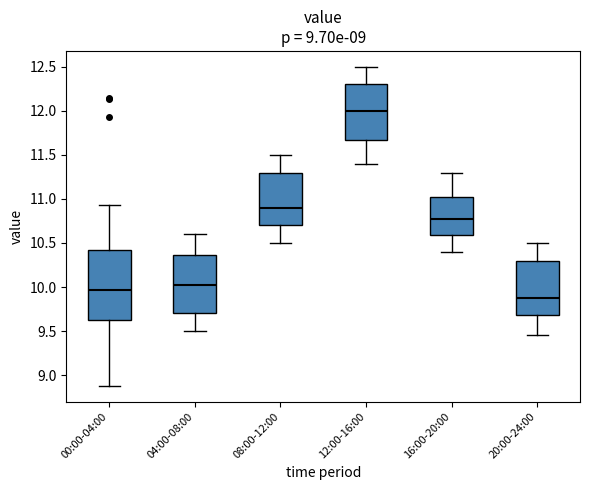

Which box's median line is the lowest?

20:00-24:00